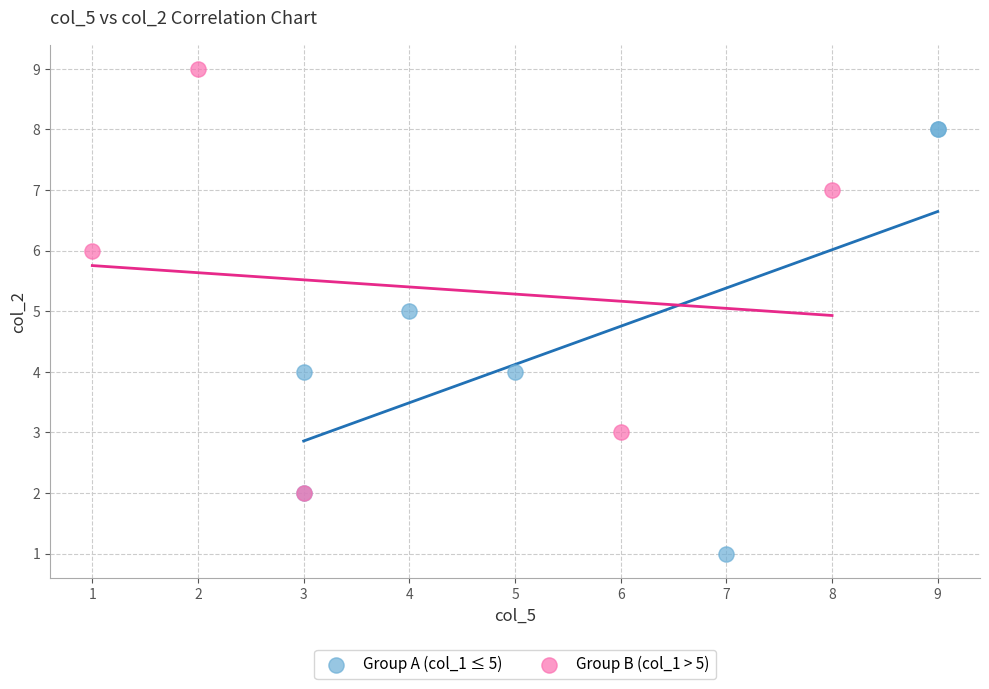

Which series contains the highest Y value?

Group B (col_1 > 5)